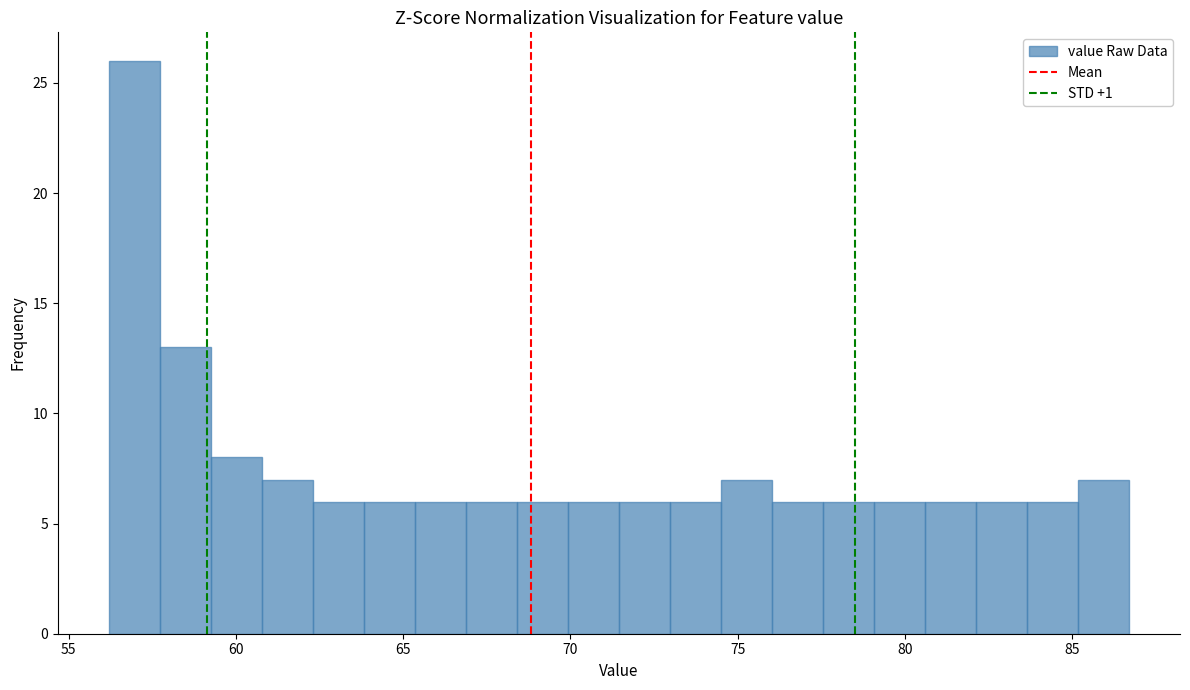

Around what value on the x-axis is the tallest bar? Give the approximate position of its centre, as read against the axis.

57.0